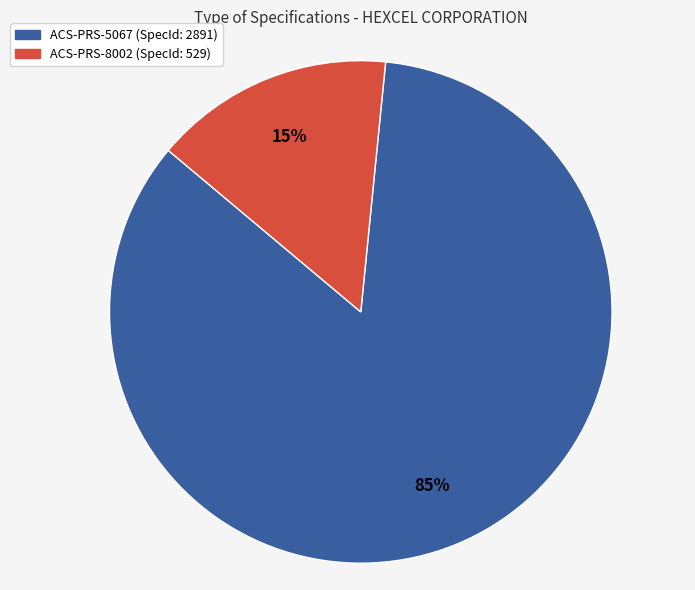

What percentage is the ACS-PRS-8002 slice, to the nearest percent?

15%